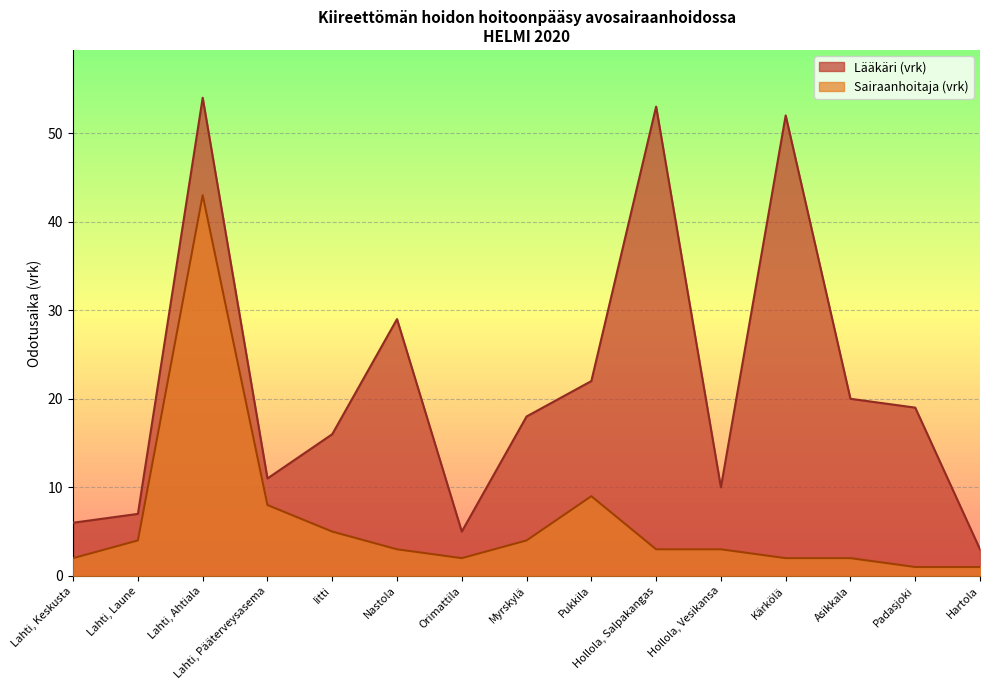

What is the approximate value of Lääkäri (vrk) at Iitti, to the nearest 10?

20